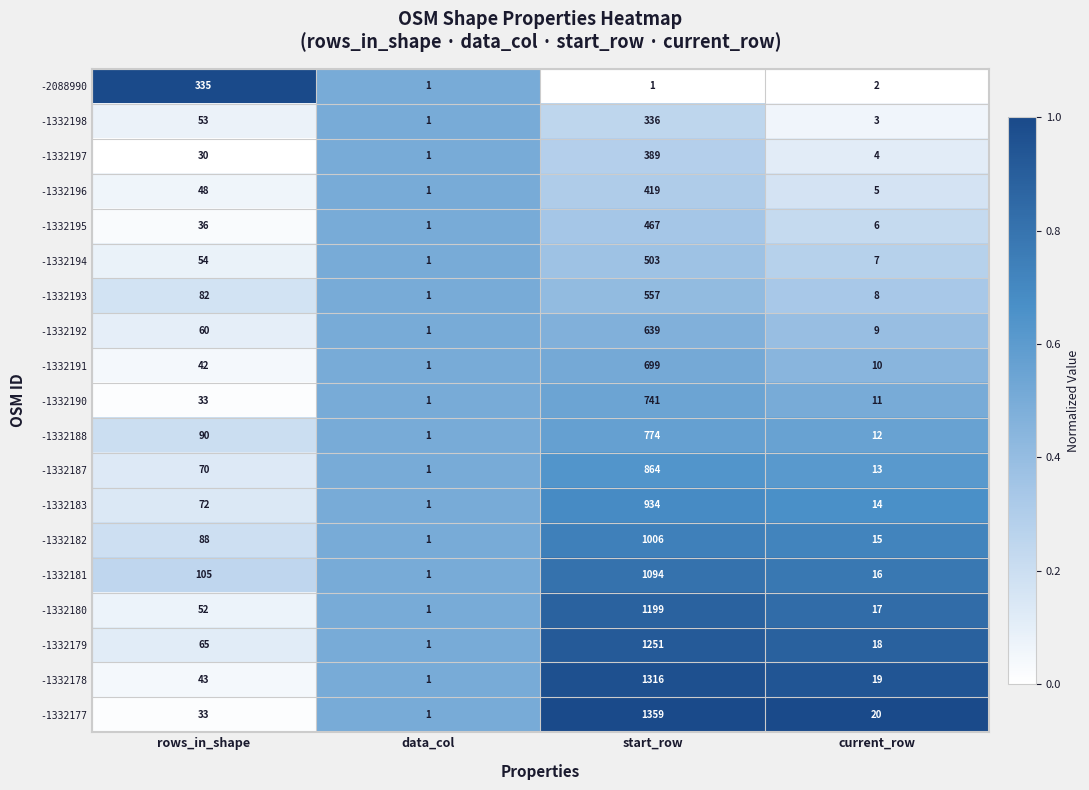

Rank the categories by -1332180 value from lowest to highest.

data_col, current_row, rows_in_shape, start_row